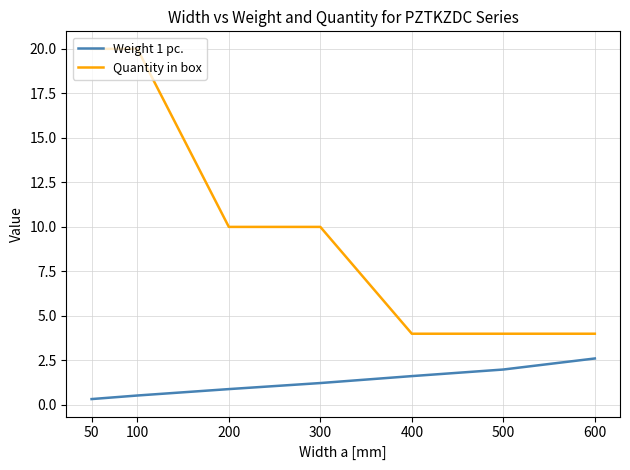

Reading left to right, transcribe all the data shown in this chart.

Weight 1 pc.: 50=0.3	100=0.5	200=0.9	300=1.2	400=1.6	500=2.0	600=2.6
Quantity in box: 50=20.0	100=20.0	200=10.0	300=10.0	400=4.0	500=4.0	600=4.0